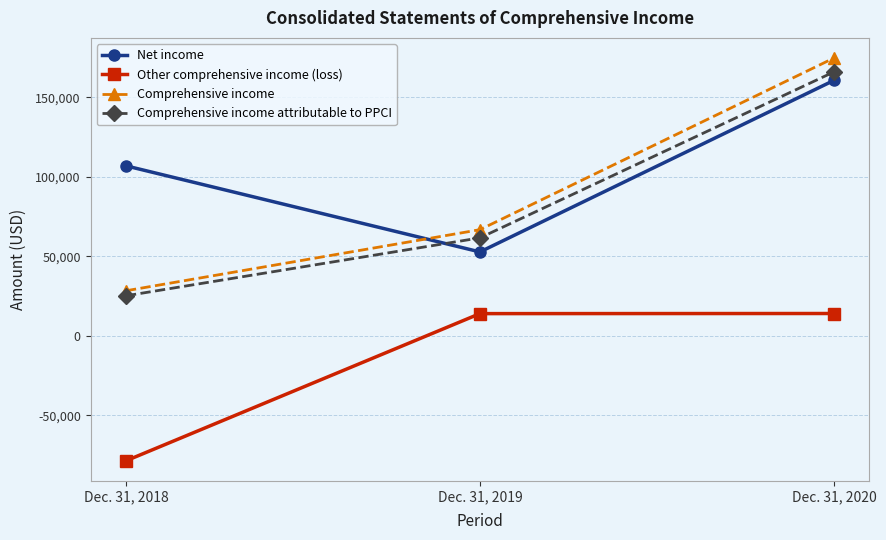

What is the lowest value of the Other comprehensive income (loss) series?

-78514